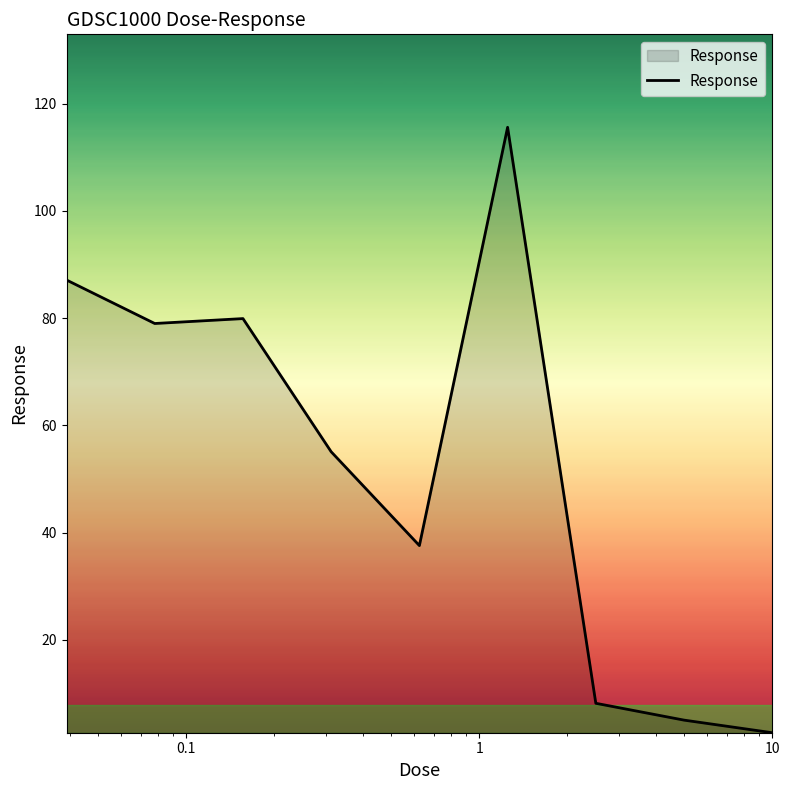

What is the difference between the maximum and minimum values?

112.9